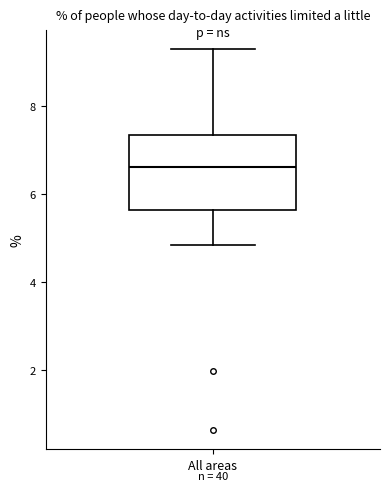

Where does the upper whisker of the box for All areas end on the y-axis? The values are not printed on the chart, so give them approximately, as read against the axis.

9.2